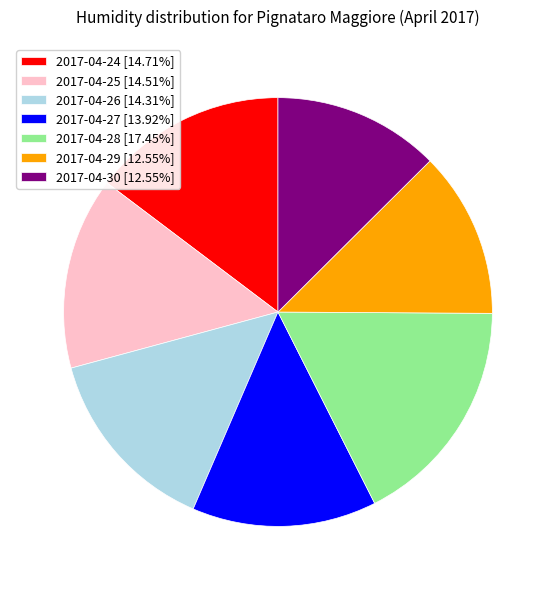

Combined, do 2017-04-27 and 2017-04-24 account for over 50%?

No